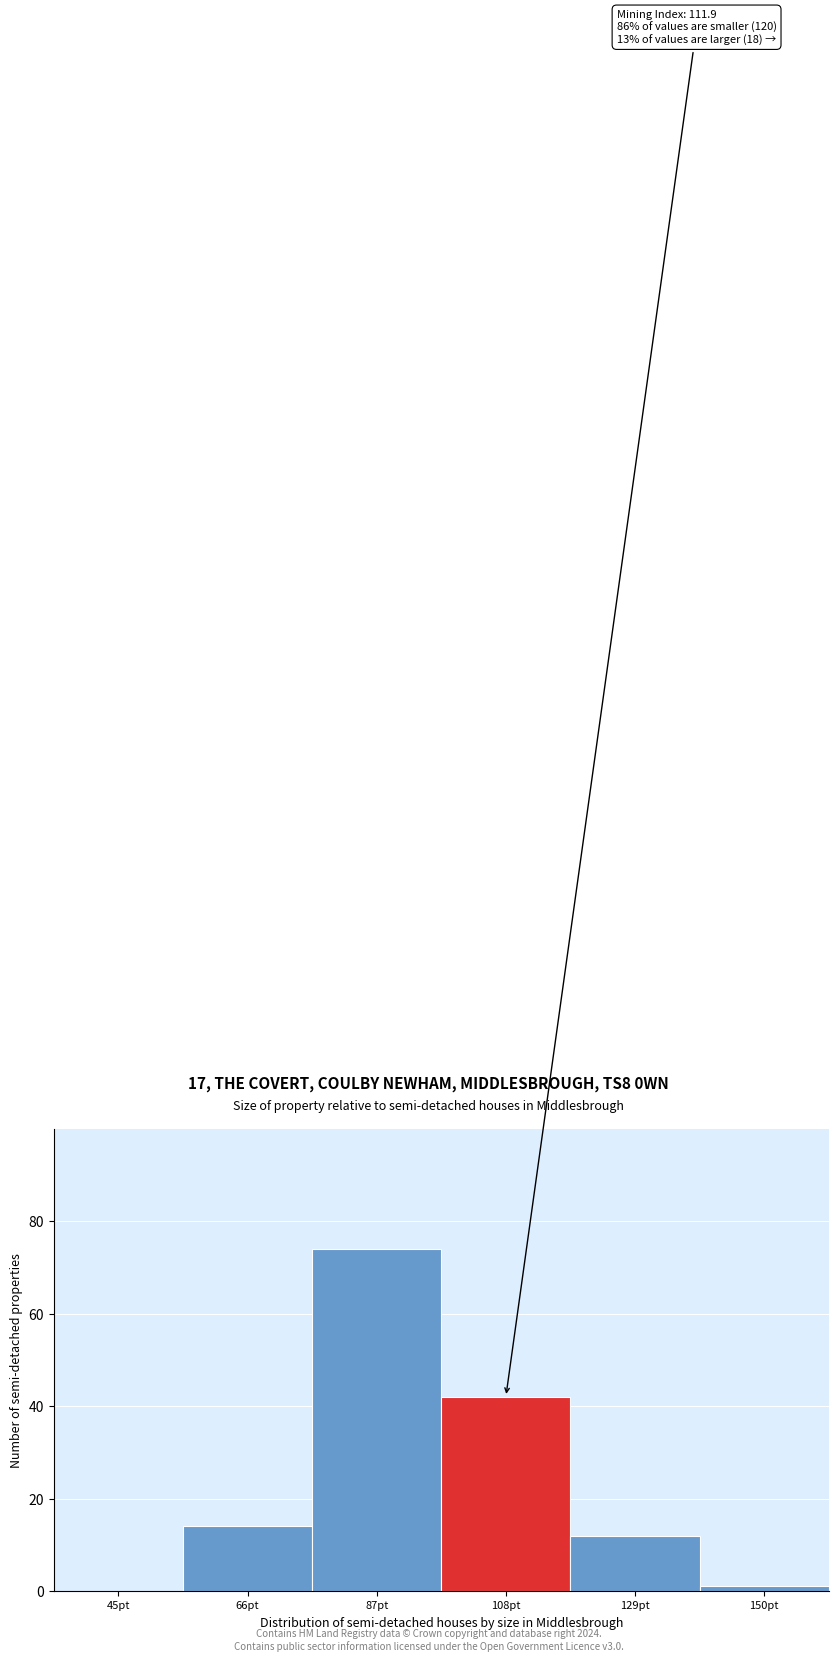

Reading left to right, what are all the values shown in this chart?

45pt=0	66pt=14	87pt=74	108pt=42	129pt=12	150pt=1